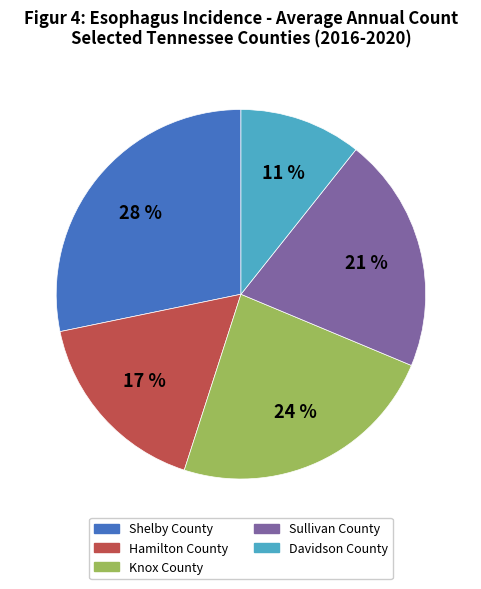

Rank the categories by value from highest to lowest.

Shelby County, Knox County, Sullivan County, Hamilton County, Davidson County